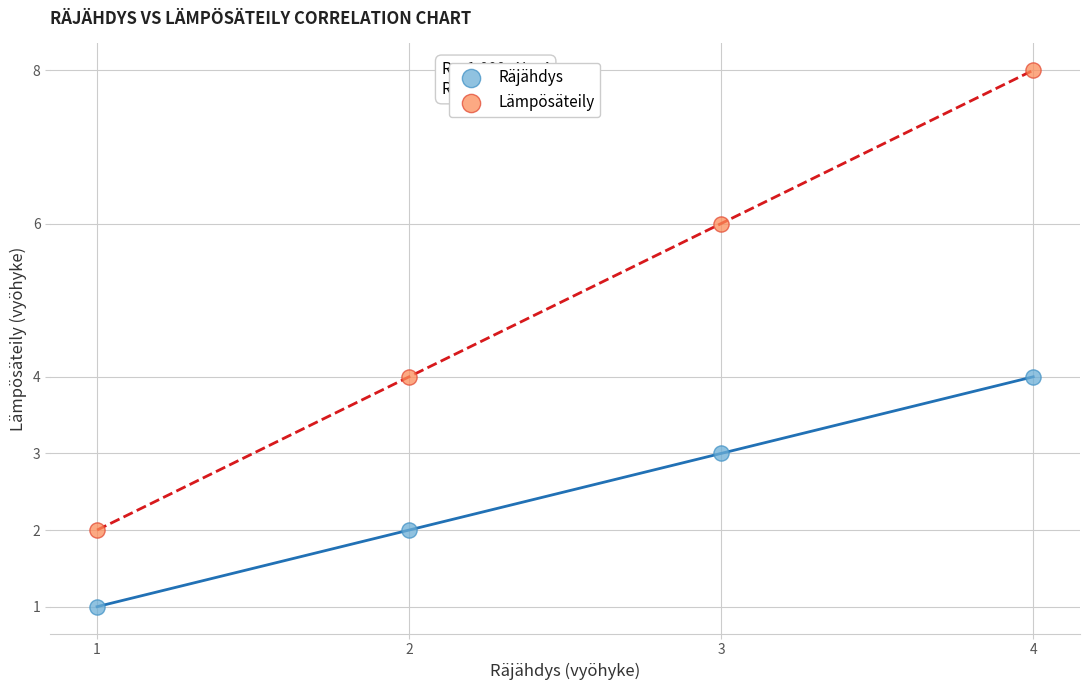

Which series reaches the maximum Y coordinate?

Lämpösäteily